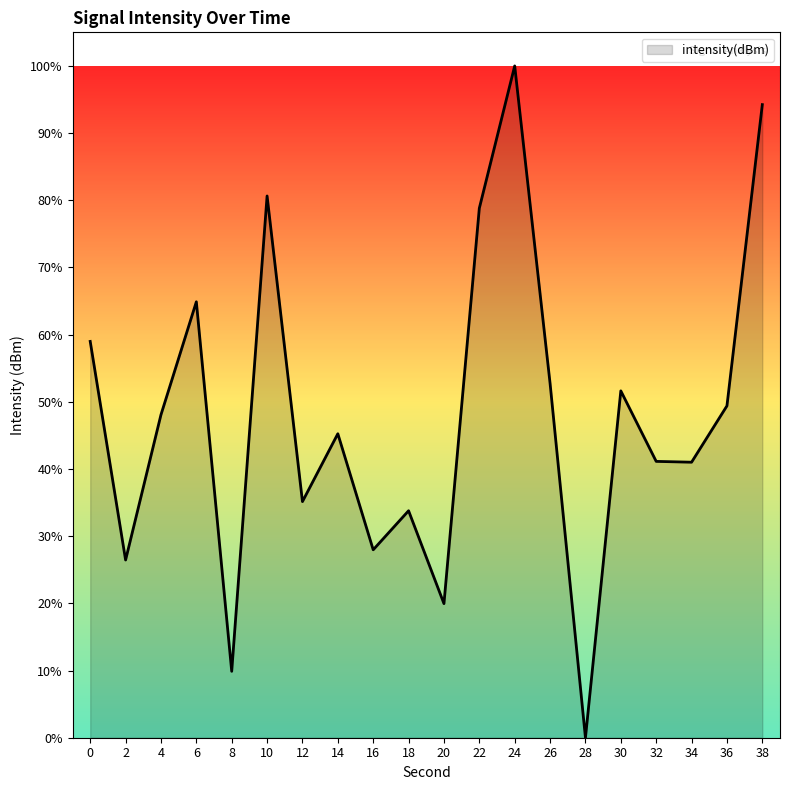

How many interior local valleys (lower than both neighbors) does the data have?

7